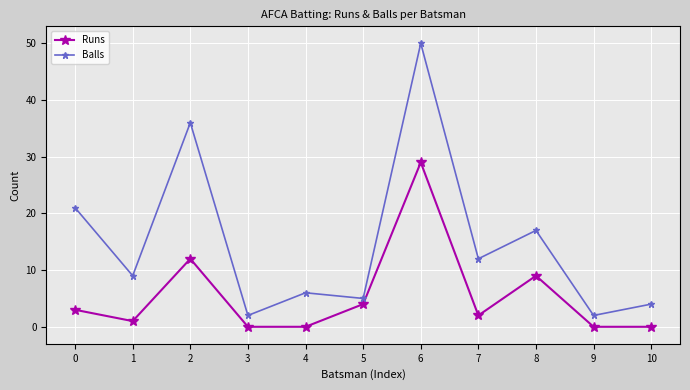

In Balls, how many points are higher than both neighbors (excluding endpoints)?

4